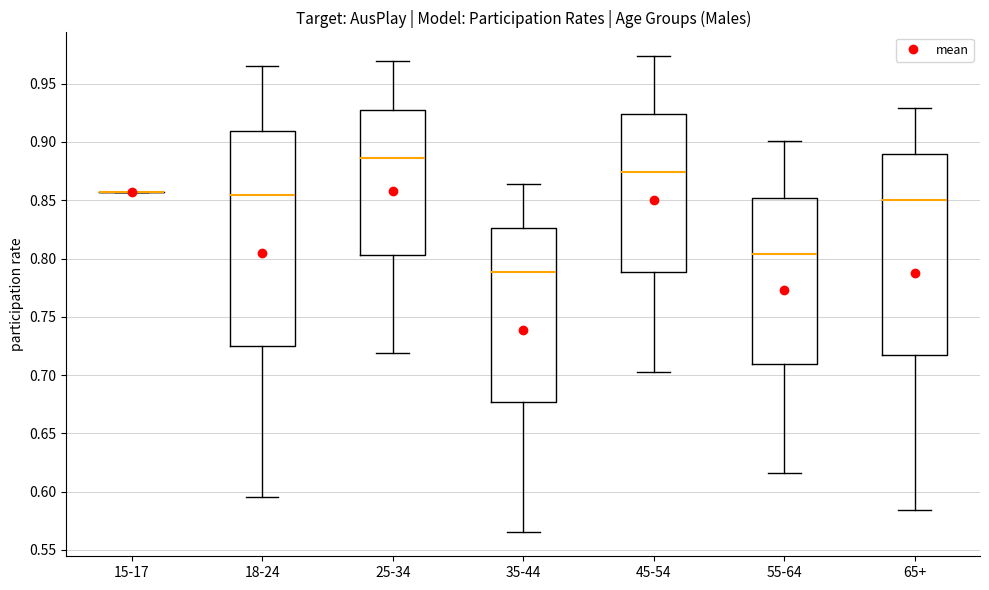

Where is the upper edge of the box for 25-34 on the y-axis? The values are not printed on the chart, so give them approximately, as read against the axis.

0.930